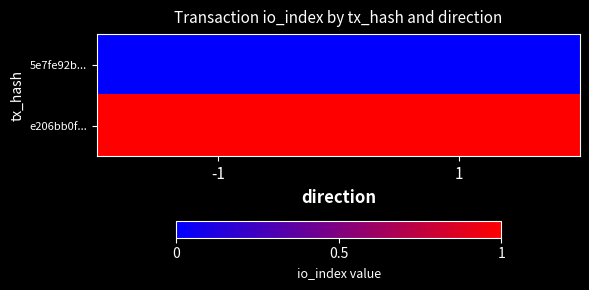

Which category has the lowest value across all series?

-1